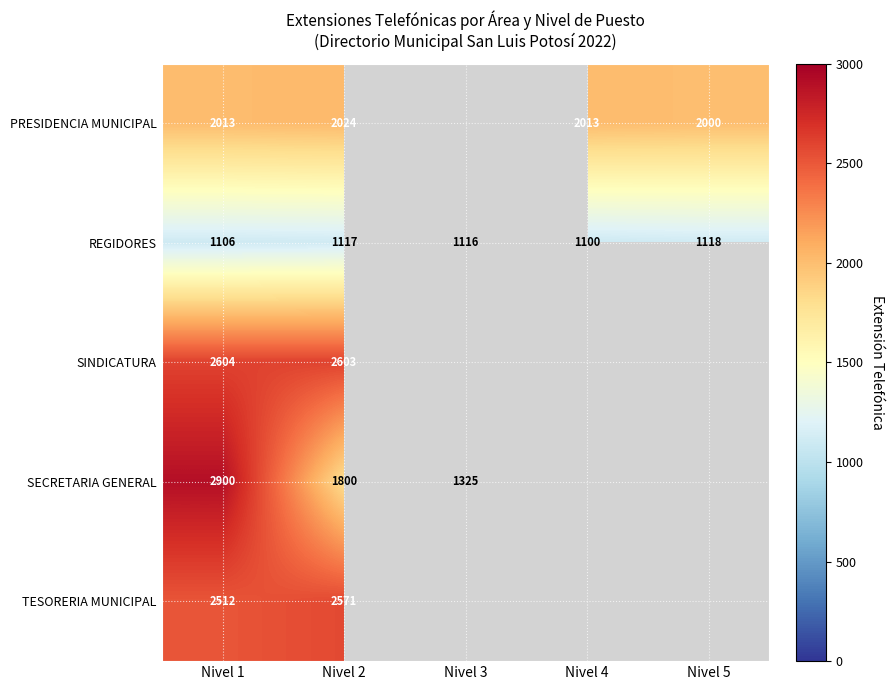

What is the maximum value shown in the chart?

2900